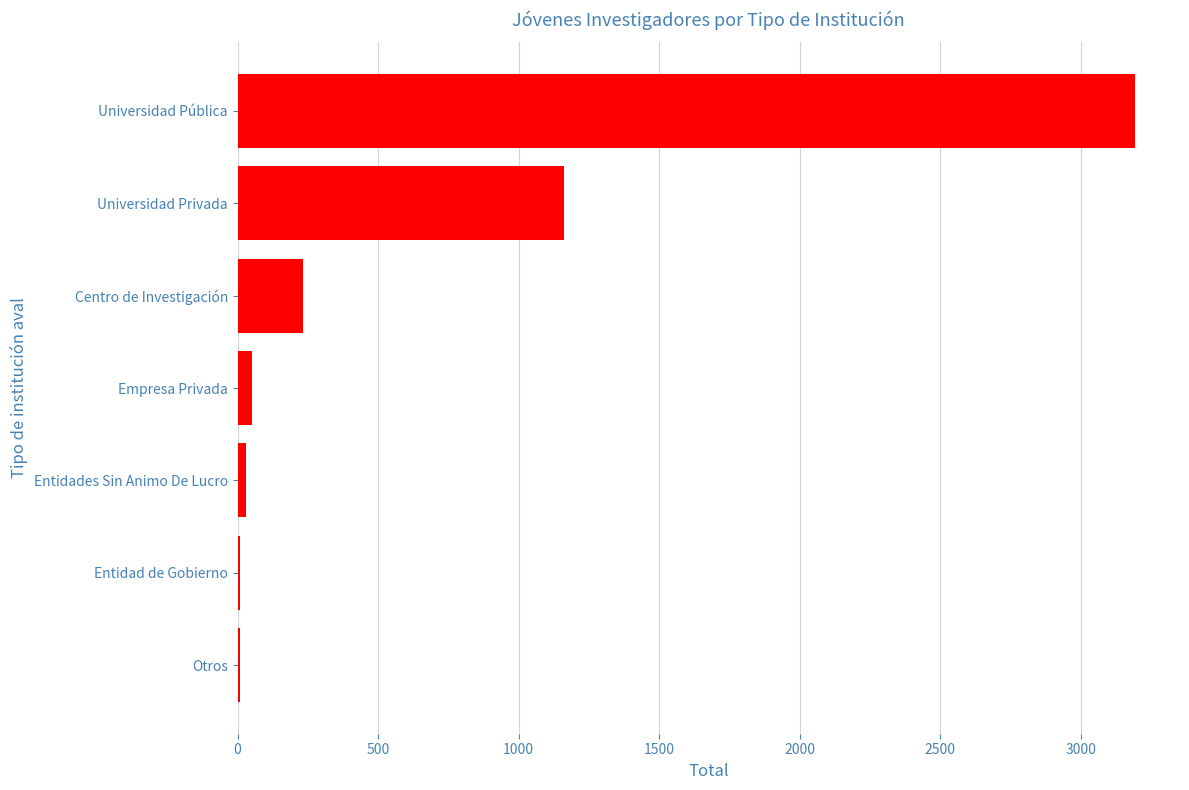

Which label corresponds to the largest value in the chart?

Universidad Pública